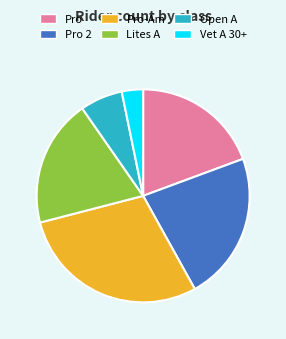

Is there a majority slice in this chart?

No